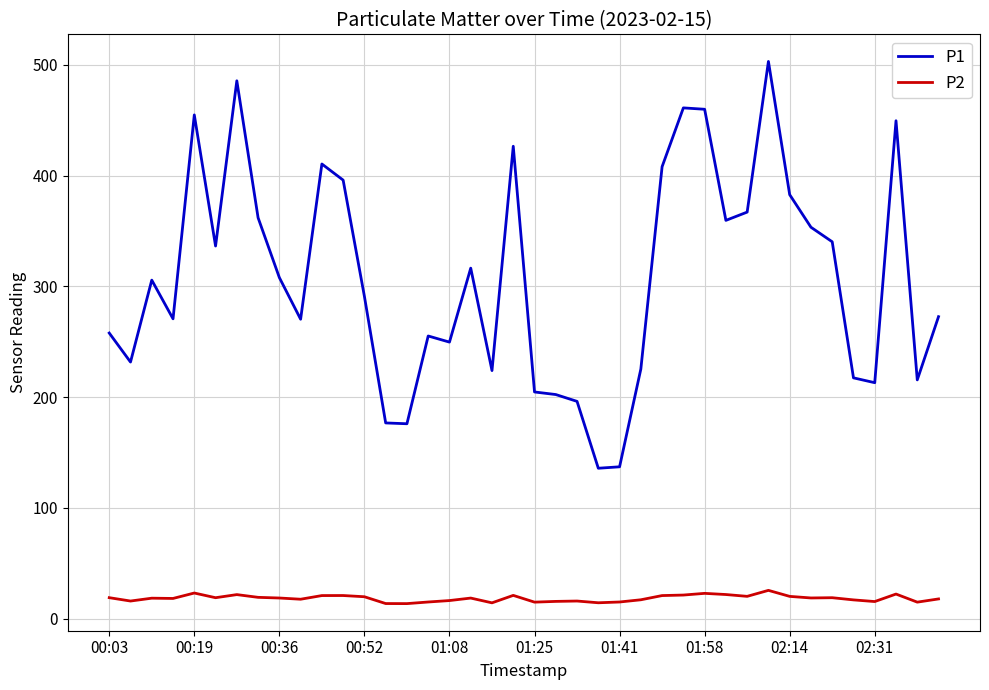

List the series in order of their peak value, highest first.

P1, P2